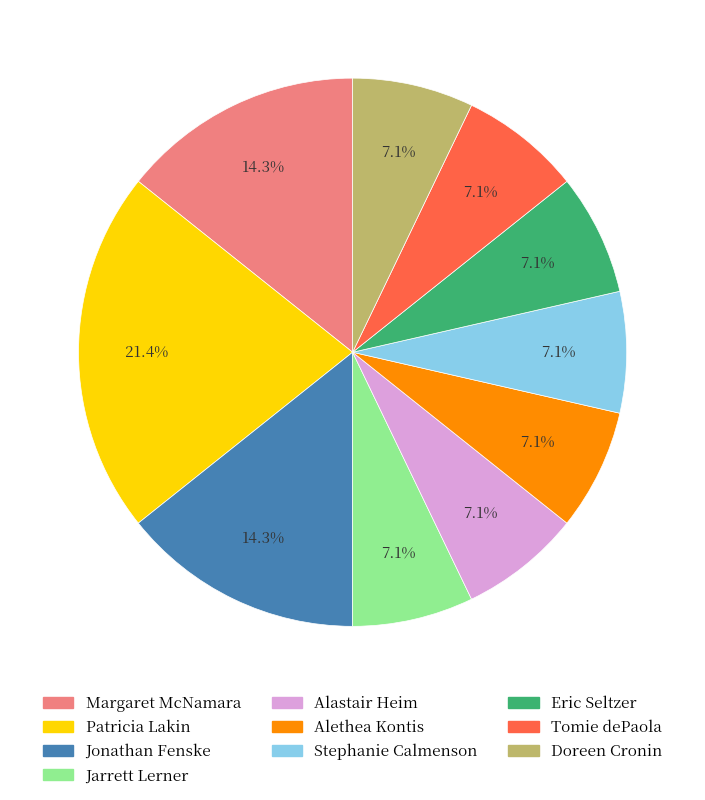

How many slices are in this pie chart?

10